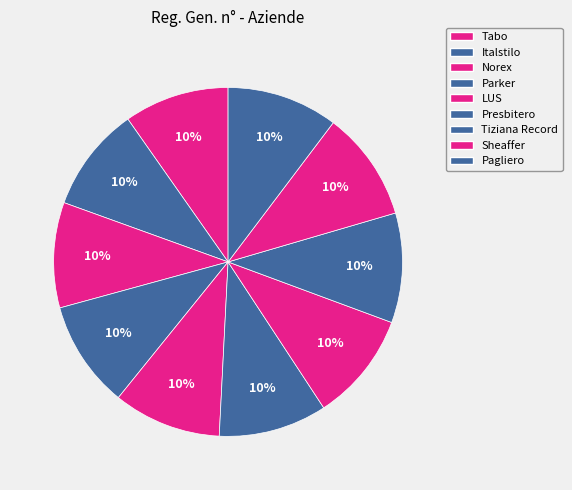

Rank the categories by value from lowest to highest.

Tabo, Italstilo, Norex, Parker, LUS (1), Presbitero, LUS (2), Tiziana Record, Sheaffer, Pagliero